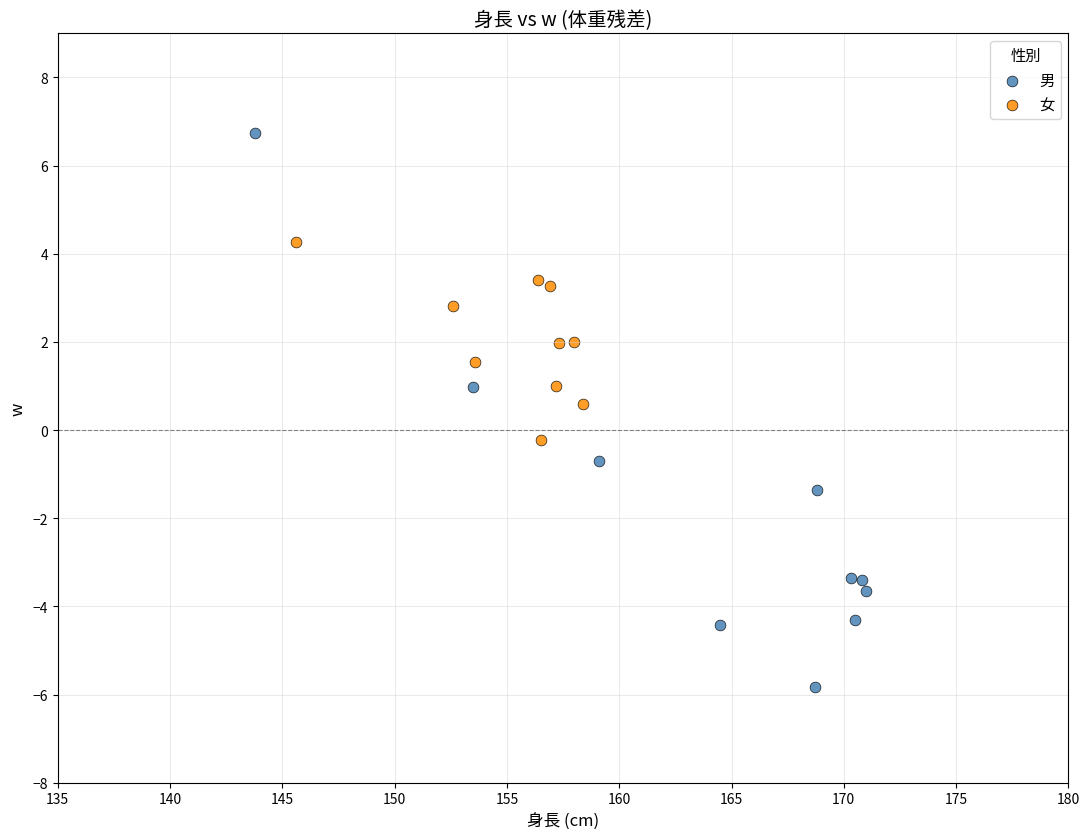

Which series has the largest Y range (max minus min)?

男